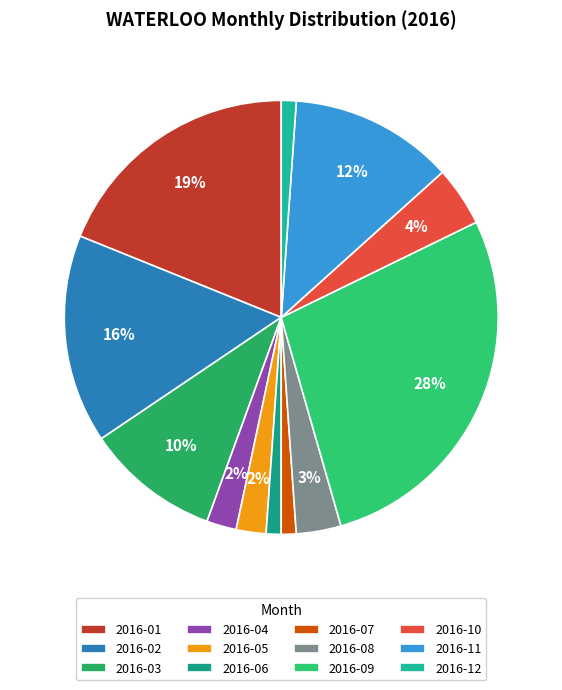

What is the ratio of the value at 2016-02 to the value at 2016-01?

0.8